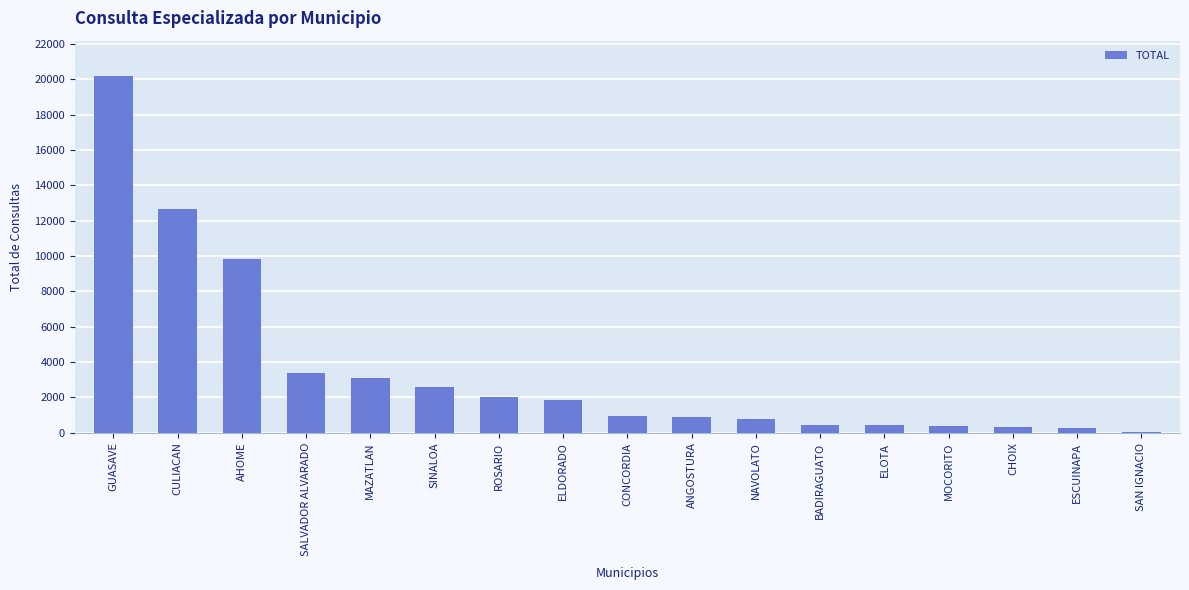

What is the change in value from MOCORITO to SAN IGNACIO?

-346